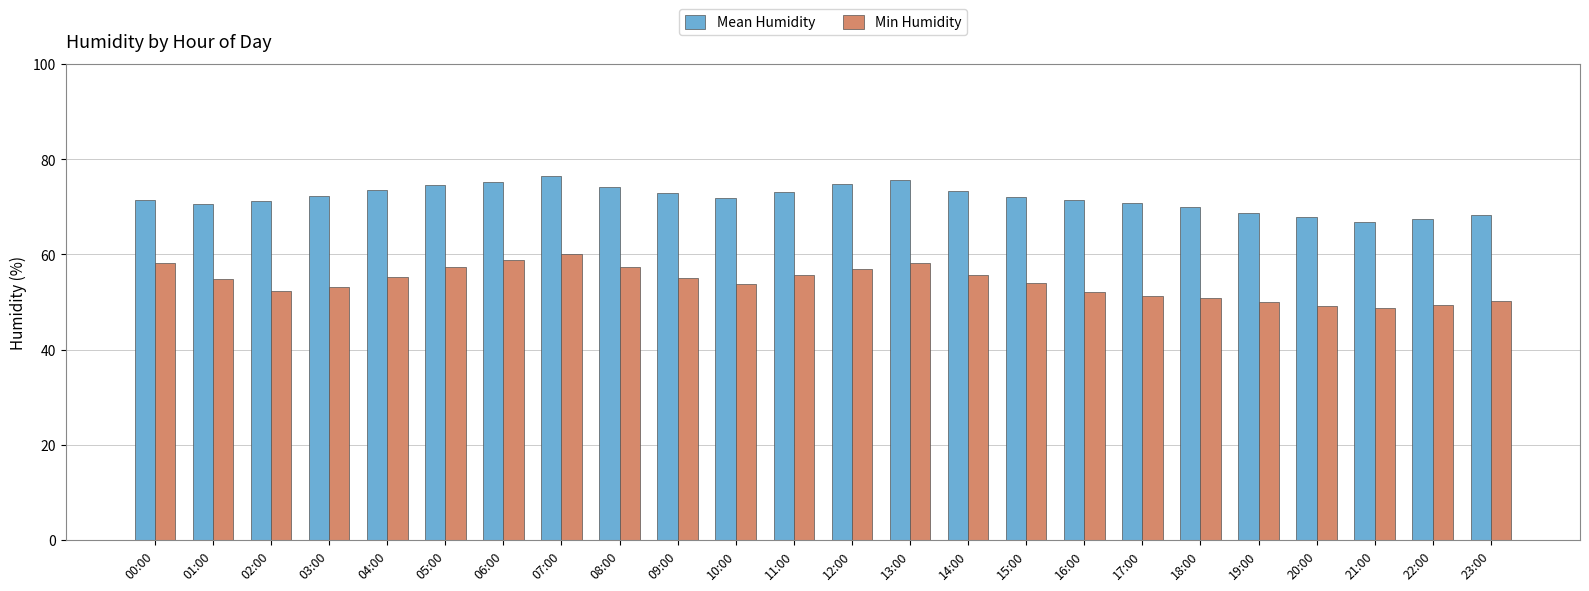

Which category has the highest value across all series?

07:00